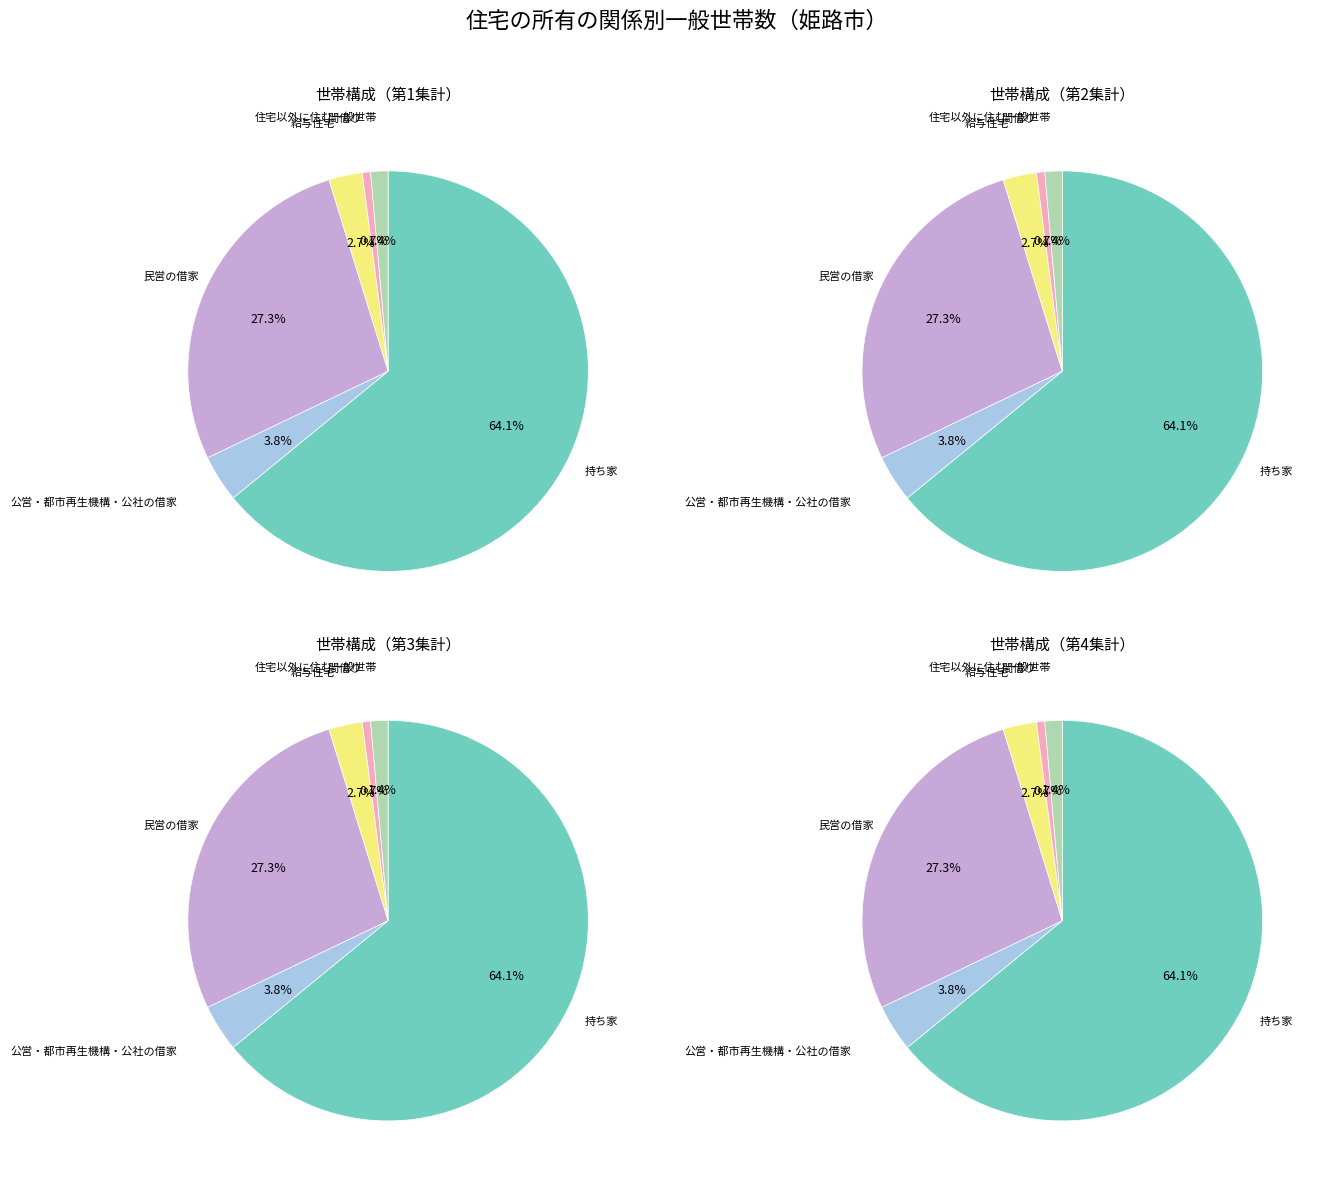

Between 間借り and 民営の借家, which is larger?

民営の借家